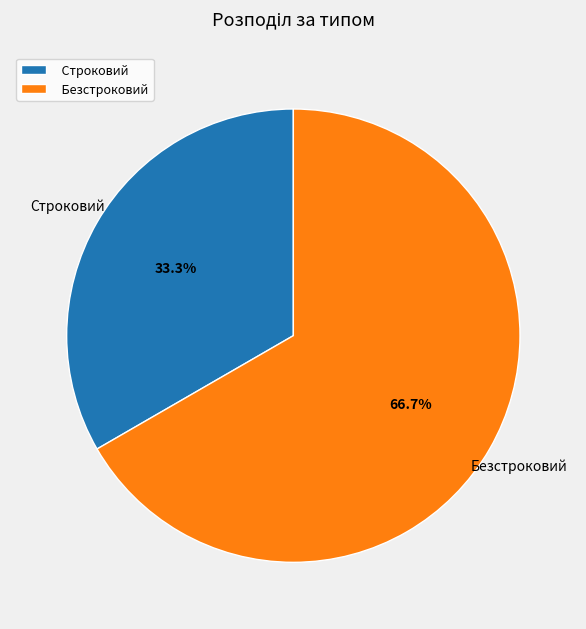

Do Безстроковий and Строковий together represent more than half of the pie?

Yes